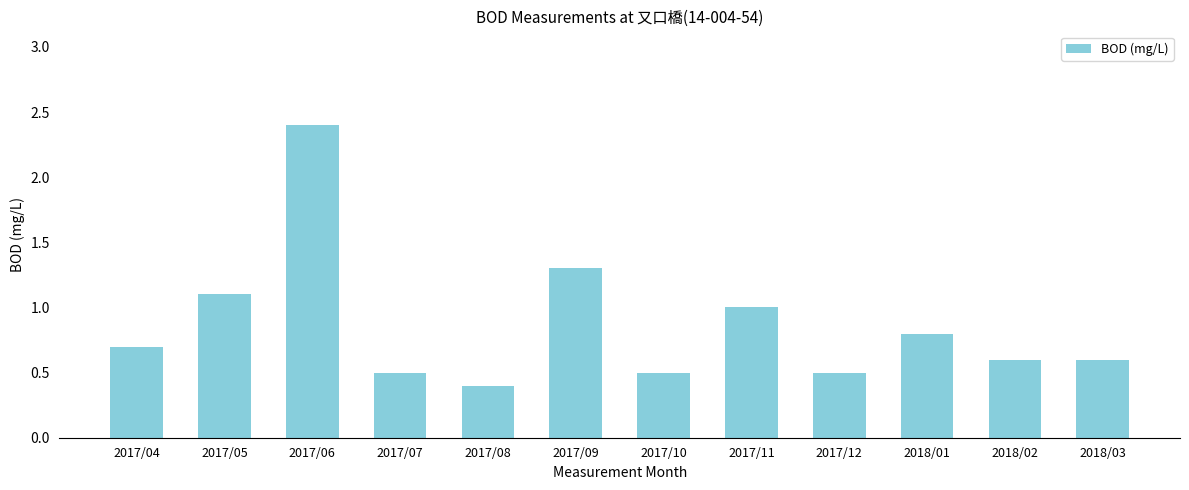

The chart shows a value of 1.1 at 2017/05. True or false?

True